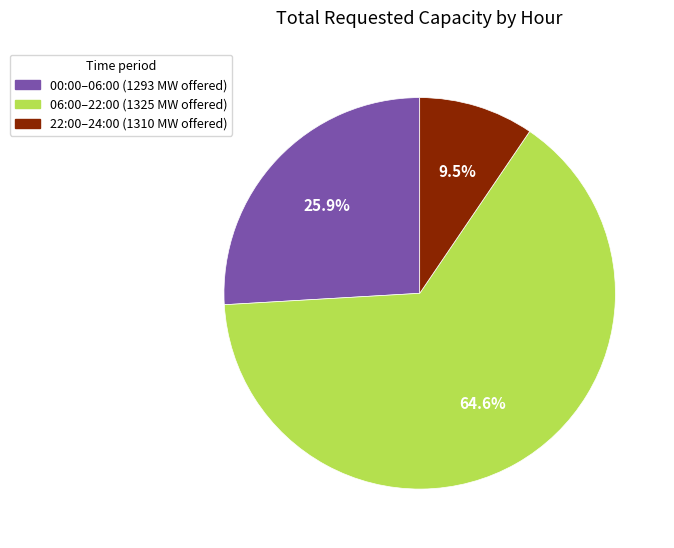

To the nearest percent, what is the average slice percentage?

33%